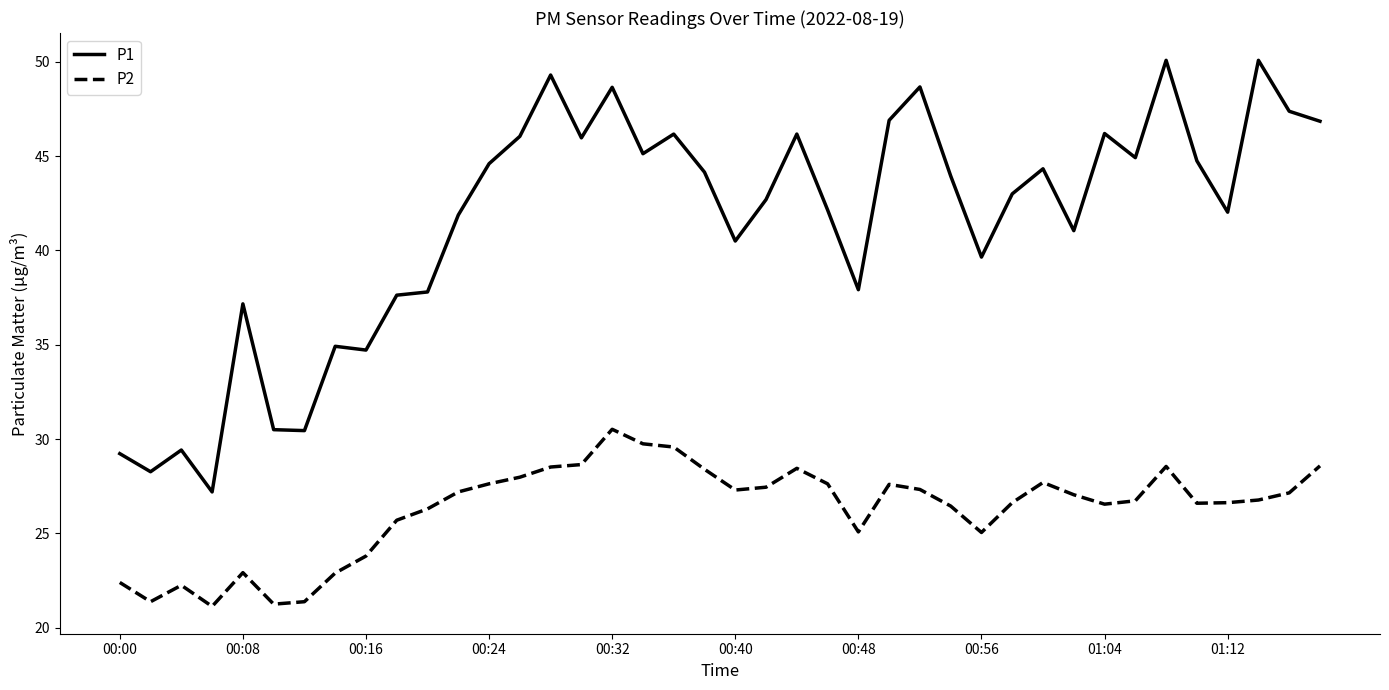

Rank the series by their maximum value, from lowest to highest.

P2, P1